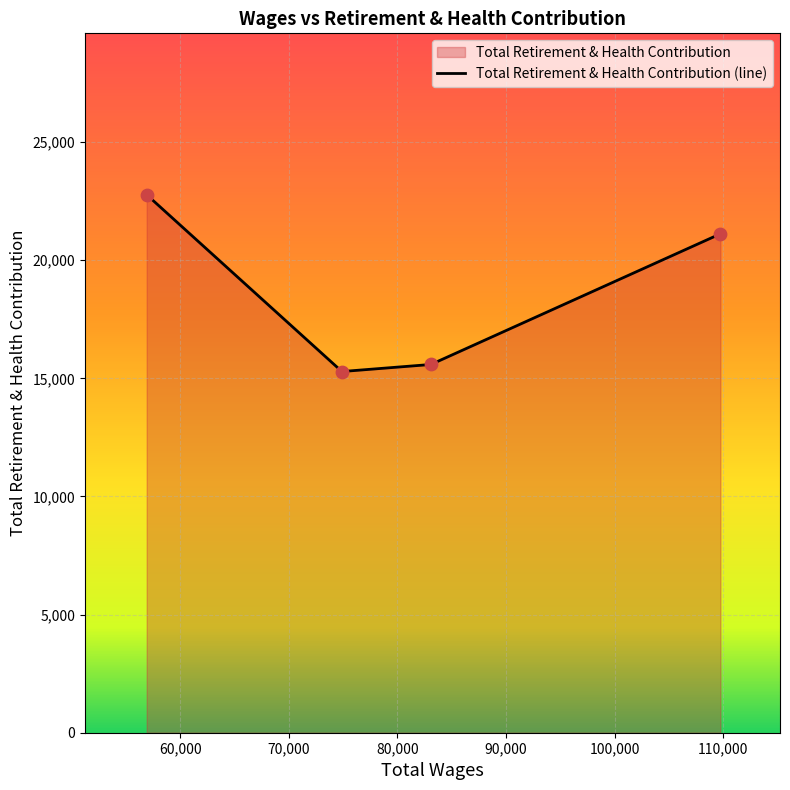

What is the minimum value shown in the chart?

15287